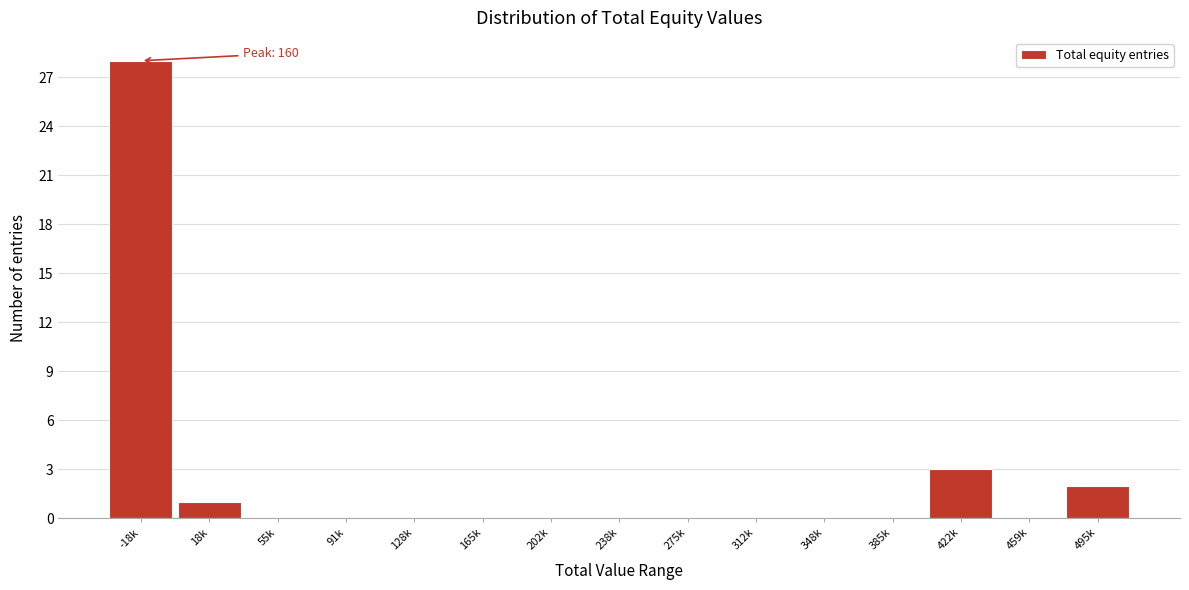

Reading left to right, what are all the values shown in this chart?

-18k=28	18k=1	55k=0	91k=0	128k=0	165k=0	202k=0	238k=0	275k=0	312k=0	348k=0	385k=0	422k=3	459k=0	495k=2